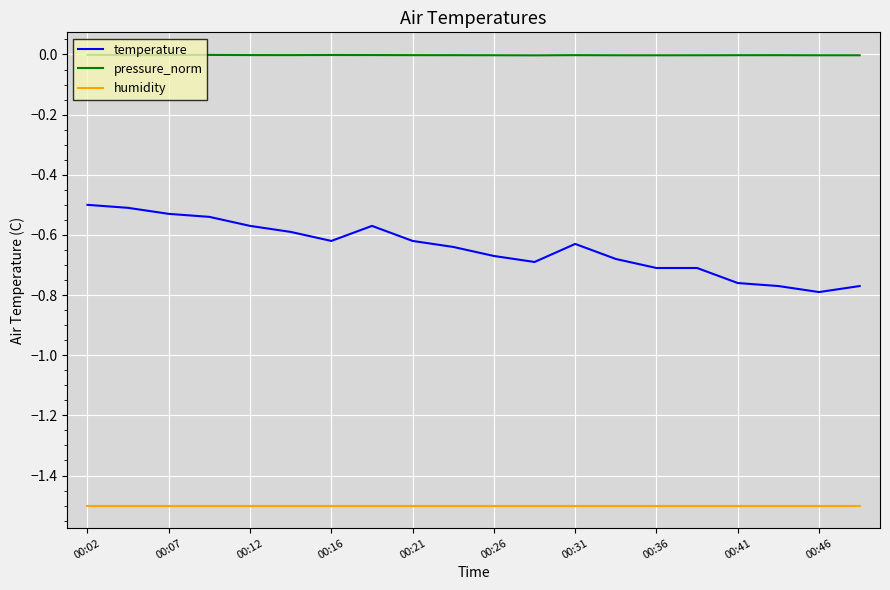

True or false: pressure_norm and temperature intersect in this chart.

False